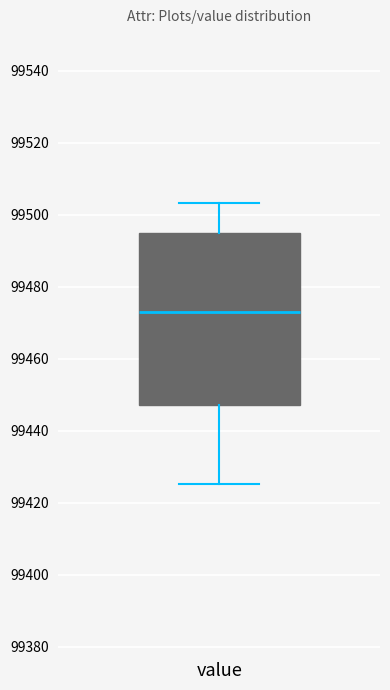

Transcribe this box plot: give where the median line is, the range the box spans, and where the two whiskers end, as read against the y-axis. The values are not printed on the chart, so give them approximately, as read against the axis.

median 99472, box 99448 to 99494, whiskers 99426 to 99504